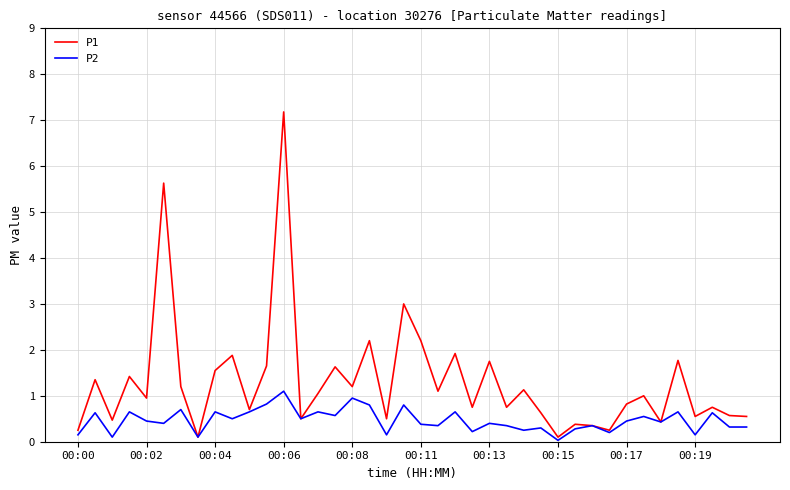

How many lines are shown in the chart?

2